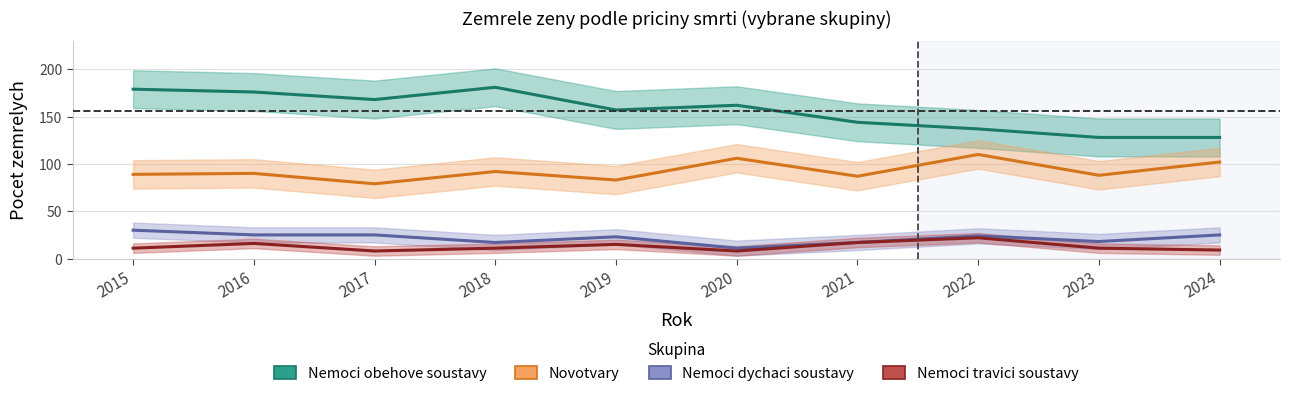

What are all the series names shown in the legend?

Nemoci obehove soustavy, Novotvary, Nemoci dychaci soustavy, Nemoci travici soustavy